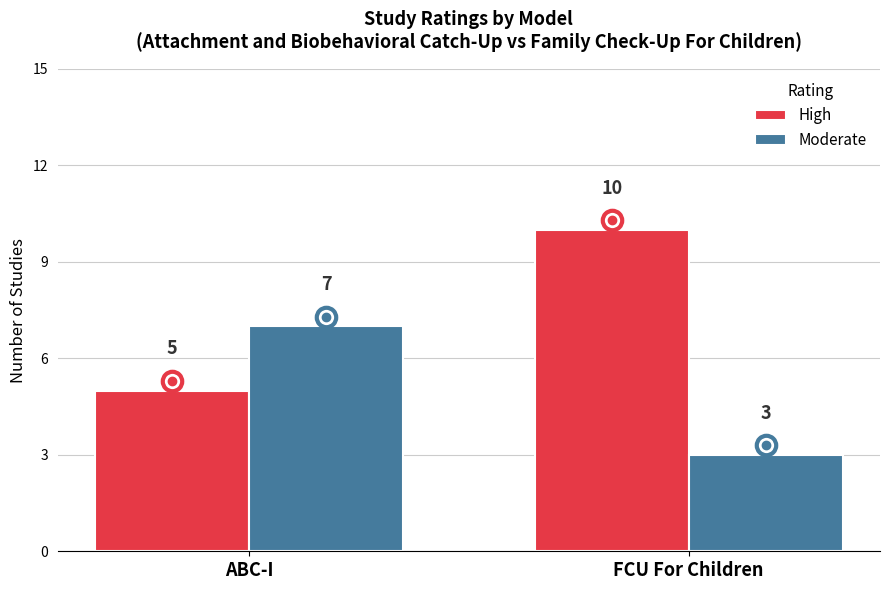

What position from the left is ABC-I?

1